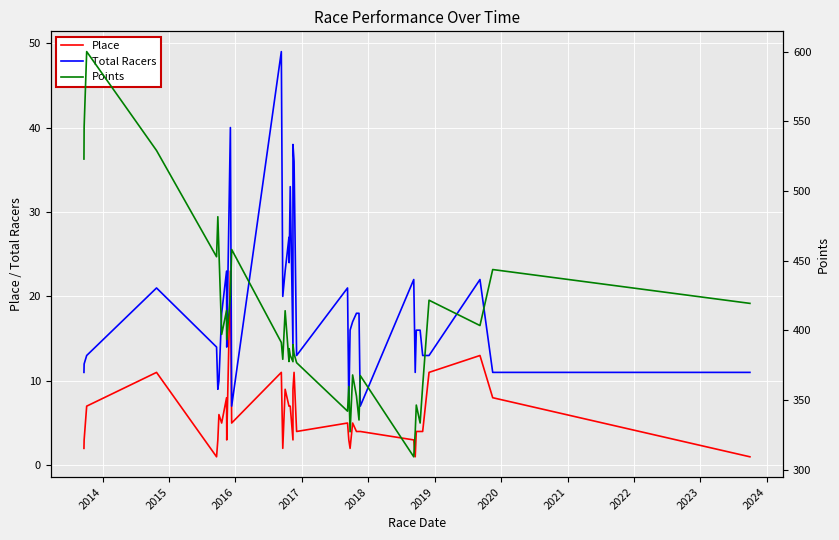

Reading left to right, list all the values displayed in this chart.

Place: 2.0	3.0	7.0	11.0	1.0	3.0	6.0	5.0	8.0	3.0	23.0	5.0	11.0	2.0	9.0	7.0	7.0	7.0	3.0	9.0	11.0	4.0	5.0	3.0	2.0	5.0	4.0	4.0	4.0	3.0	1.0	4.0	4.0	4.0	11.0	13.0	8.0	1.0
Total Racers: 11.0	12.0	13.0	21.0	14.0	9.0	10.0	18.0	23.0	14.0	40.0	7.0	49.0	20.0	23.0	27.0	24.0	33.0	14.0	38.0	36.0	13.0	21.0	7.0	16.0	17.0	18.0	18.0	7.0	22.0	11.0	16.0	16.0	13.0	13.0	22.0	11.0	11.0
Points: 522.9	546.0	600.0	529.0	452.8	481.5	456.8	397.1	414.2	393.3	424.5	458.0	391.3	379.2	414.1	377.6	386.9	382.0	377.5	389.7	383.2	376.8	342.0	359.7	327.2	368.0	352.8	335.6	367.5	309.2	326.9	346.4	333.5	360.1	421.6	403.4	443.6	419.3